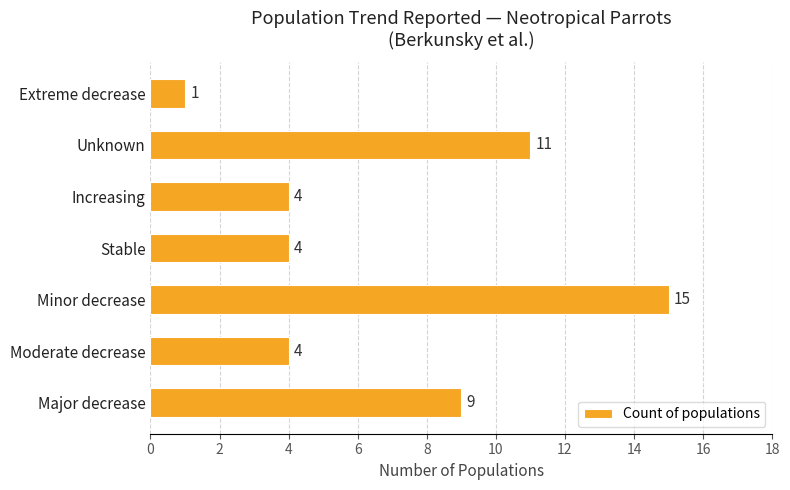

How many values are below 4?

1